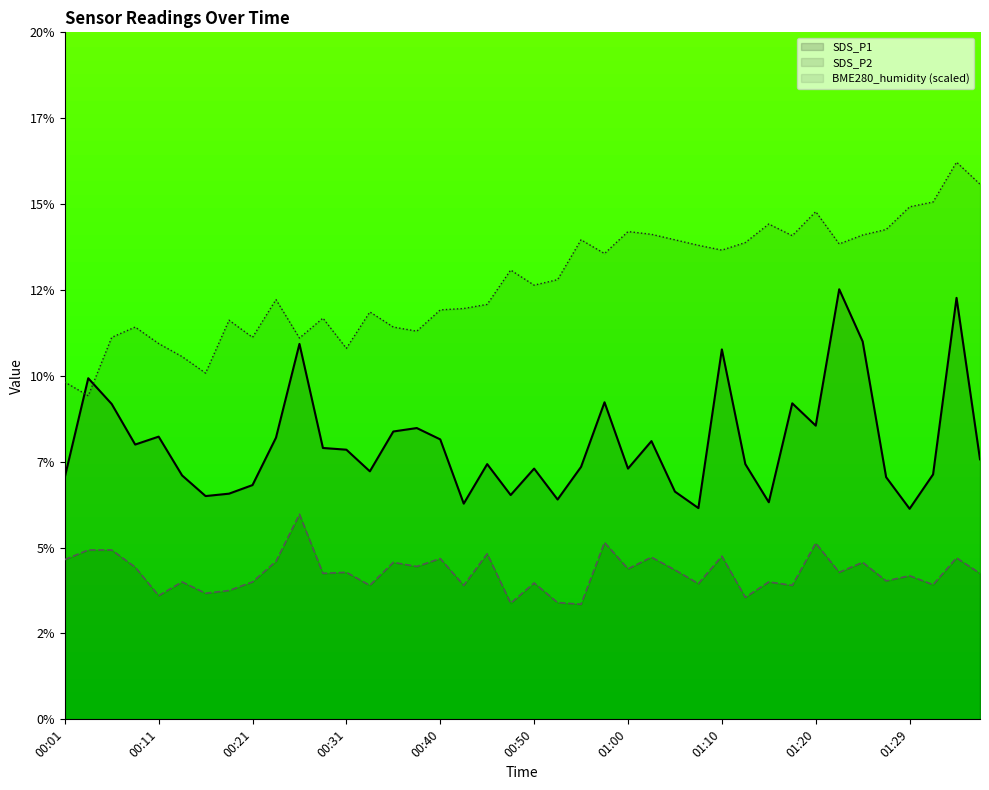

Where is the first local minimum for SDS_P2?

00:11